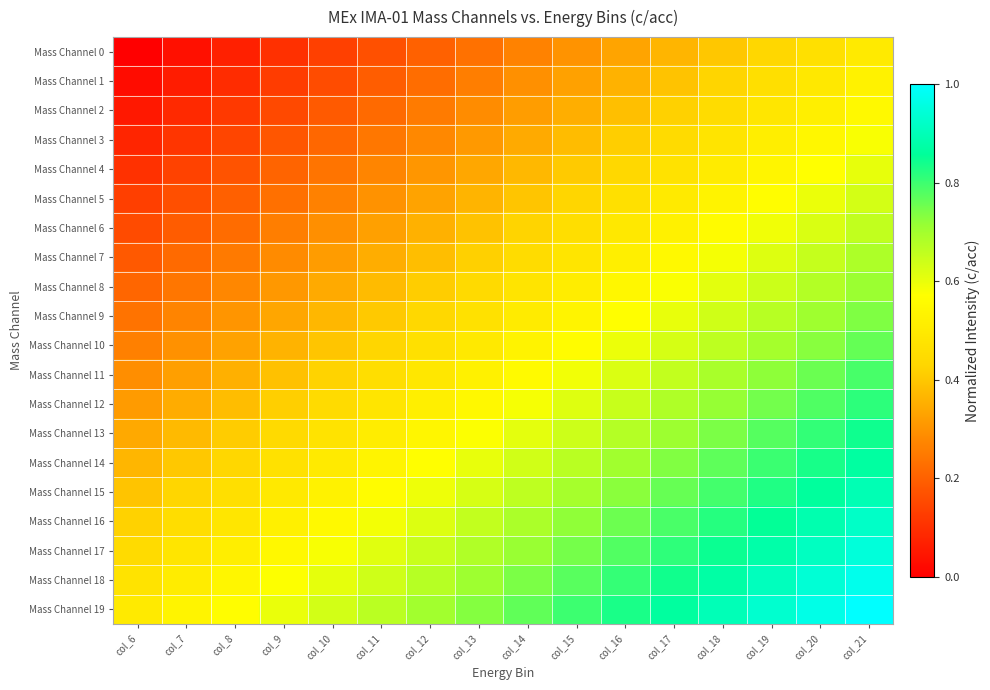

Reading right to left, what are all the values shown in this chart?

Mass Channel 0: col_21=0.5	col_20=0.5	col_19=0.4	col_18=0.4	col_17=0.4	col_16=0.3	col_15=0.3	col_14=0.3	col_13=0.2	col_12=0.2	col_11=0.2	col_10=0.1	col_9=0.1	col_8=0.1	col_7=0.0	col_6=0.0
Mass Channel 1: col_21=0.5	col_20=0.5	col_19=0.5	col_18=0.4	col_17=0.4	col_16=0.4	col_15=0.3	col_14=0.3	col_13=0.3	col_12=0.2	col_11=0.2	col_10=0.2	col_9=0.1	col_8=0.1	col_7=0.1	col_6=0.0
Mass Channel 2: col_21=0.6	col_20=0.5	col_19=0.5	col_18=0.5	col_17=0.4	col_16=0.4	col_15=0.4	col_14=0.3	col_13=0.3	col_12=0.3	col_11=0.2	col_10=0.2	col_9=0.2	col_8=0.1	col_7=0.1	col_6=0.1
Mass Channel 3: col_21=0.6	col_20=0.5	col_19=0.5	col_18=0.5	col_17=0.4	col_16=0.4	col_15=0.4	col_14=0.3	col_13=0.3	col_12=0.3	col_11=0.2	col_10=0.2	col_9=0.2	col_8=0.1	col_7=0.1	col_6=0.1
Mass Channel 4: col_21=0.6	col_20=0.6	col_19=0.5	col_18=0.5	col_17=0.5	col_16=0.4	col_15=0.4	col_14=0.4	col_13=0.3	col_12=0.3	col_11=0.3	col_10=0.2	col_9=0.2	col_8=0.2	col_7=0.1	col_6=0.1
Mass Channel 5: col_21=0.6	col_20=0.6	col_19=0.6	col_18=0.5	col_17=0.5	col_16=0.5	col_15=0.4	col_14=0.4	col_13=0.4	col_12=0.3	col_11=0.3	col_10=0.3	col_9=0.2	col_8=0.2	col_7=0.2	col_6=0.1
Mass Channel 6: col_21=0.7	col_20=0.6	col_19=0.6	col_18=0.6	col_17=0.5	col_16=0.5	col_15=0.5	col_14=0.4	col_13=0.4	col_12=0.4	col_11=0.3	col_10=0.3	col_9=0.3	col_8=0.2	col_7=0.2	col_6=0.2
Mass Channel 7: col_21=0.7	col_20=0.7	col_19=0.6	col_18=0.6	col_17=0.6	col_16=0.5	col_15=0.5	col_14=0.5	col_13=0.4	col_12=0.4	col_11=0.4	col_10=0.3	col_9=0.3	col_8=0.3	col_7=0.2	col_6=0.2
Mass Channel 8: col_21=0.7	col_20=0.7	col_19=0.6	col_18=0.6	col_17=0.6	col_16=0.5	col_15=0.5	col_14=0.5	col_13=0.4	col_12=0.4	col_11=0.4	col_10=0.3	col_9=0.3	col_8=0.3	col_7=0.2	col_6=0.2
Mass Channel 9: col_21=0.7	col_20=0.7	col_19=0.7	col_18=0.6	col_17=0.6	col_16=0.6	col_15=0.5	col_14=0.5	col_13=0.5	col_12=0.4	col_11=0.4	col_10=0.4	col_9=0.3	col_8=0.3	col_7=0.3	col_6=0.2
Mass Channel 10: col_21=0.8	col_20=0.7	col_19=0.7	col_18=0.7	col_17=0.6	col_16=0.6	col_15=0.6	col_14=0.5	col_13=0.5	col_12=0.5	col_11=0.4	col_10=0.4	col_9=0.4	col_8=0.3	col_7=0.3	col_6=0.3
Mass Channel 11: col_21=0.8	col_20=0.8	col_19=0.7	col_18=0.7	col_17=0.7	col_16=0.6	col_15=0.6	col_14=0.6	col_13=0.5	col_12=0.5	col_11=0.5	col_10=0.4	col_9=0.4	col_8=0.4	col_7=0.3	col_6=0.3
Mass Channel 12: col_21=0.8	col_20=0.8	col_19=0.7	col_18=0.7	col_17=0.7	col_16=0.6	col_15=0.6	col_14=0.6	col_13=0.5	col_12=0.5	col_11=0.5	col_10=0.4	col_9=0.4	col_8=0.4	col_7=0.3	col_6=0.3
Mass Channel 13: col_21=0.8	col_20=0.8	col_19=0.8	col_18=0.7	col_17=0.7	col_16=0.7	col_15=0.6	col_14=0.6	col_13=0.6	col_12=0.5	col_11=0.5	col_10=0.5	col_9=0.4	col_8=0.4	col_7=0.4	col_6=0.3
Mass Channel 14: col_21=0.9	col_20=0.8	col_19=0.8	col_18=0.8	col_17=0.7	col_16=0.7	col_15=0.7	col_14=0.6	col_13=0.6	col_12=0.6	col_11=0.5	col_10=0.5	col_9=0.5	col_8=0.4	col_7=0.4	col_6=0.4
Mass Channel 15: col_21=0.9	col_20=0.9	col_19=0.8	col_18=0.8	col_17=0.8	col_16=0.7	col_15=0.7	col_14=0.7	col_13=0.6	col_12=0.6	col_11=0.6	col_10=0.5	col_9=0.5	col_8=0.5	col_7=0.4	col_6=0.4
Mass Channel 16: col_21=0.9	col_20=0.9	col_19=0.9	col_18=0.8	col_17=0.8	col_16=0.8	col_15=0.7	col_14=0.7	col_13=0.7	col_12=0.6	col_11=0.6	col_10=0.6	col_9=0.5	col_8=0.5	col_7=0.5	col_6=0.4
Mass Channel 17: col_21=0.9	col_20=0.9	col_19=0.9	col_18=0.8	col_17=0.8	col_16=0.8	col_15=0.7	col_14=0.7	col_13=0.7	col_12=0.6	col_11=0.6	col_10=0.6	col_9=0.5	col_8=0.5	col_7=0.5	col_6=0.4
Mass Channel 18: col_21=1.0	col_20=0.9	col_19=0.9	col_18=0.9	col_17=0.8	col_16=0.8	col_15=0.8	col_14=0.7	col_13=0.7	col_12=0.7	col_11=0.6	col_10=0.6	col_9=0.6	col_8=0.5	col_7=0.5	col_6=0.5
Mass Channel 19: col_21=1.0	col_20=1.0	col_19=0.9	col_18=0.9	col_17=0.9	col_16=0.8	col_15=0.8	col_14=0.8	col_13=0.7	col_12=0.7	col_11=0.7	col_10=0.6	col_9=0.6	col_8=0.6	col_7=0.5	col_6=0.5